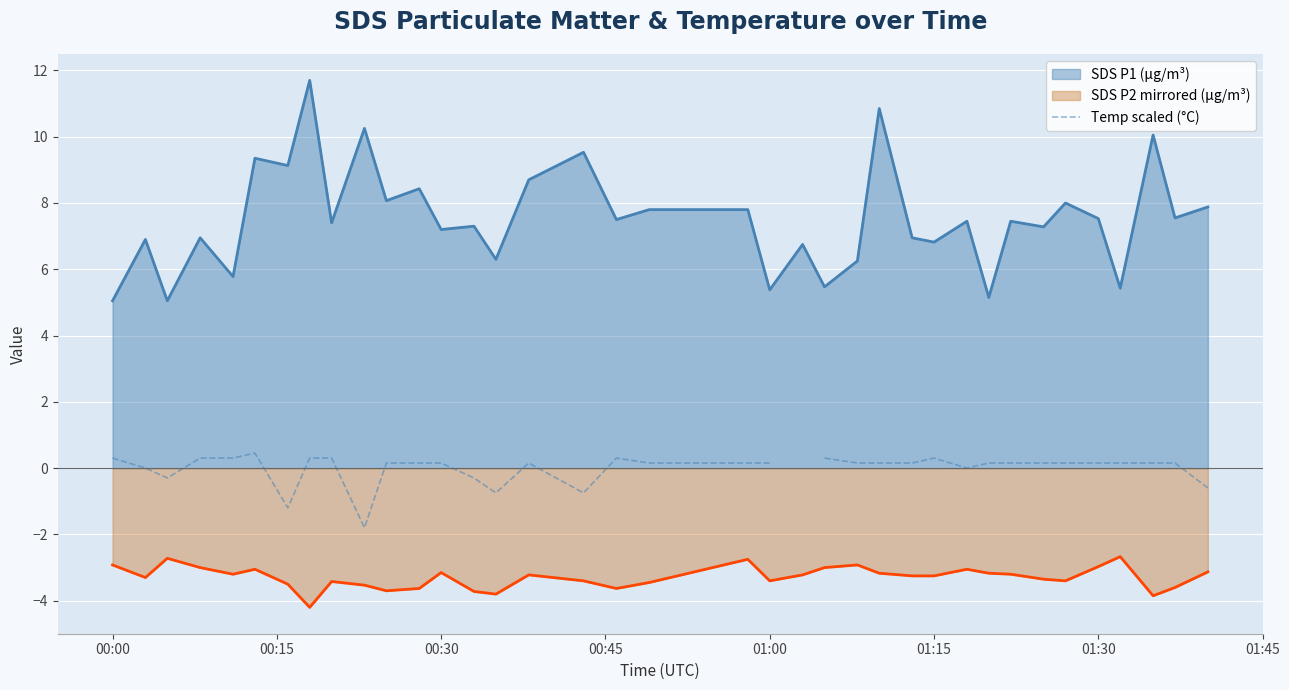

At which label does the data first exceed 0?

00:00